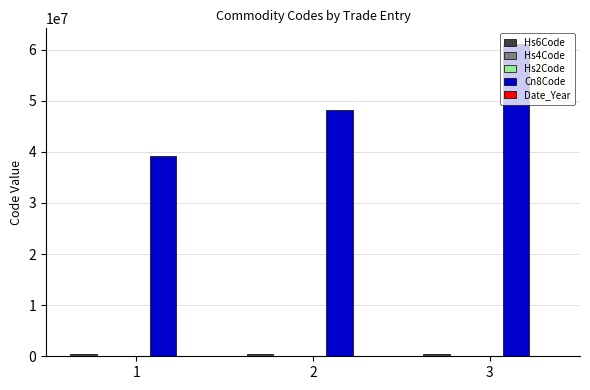

What is the total value across all series at 2?

48700092